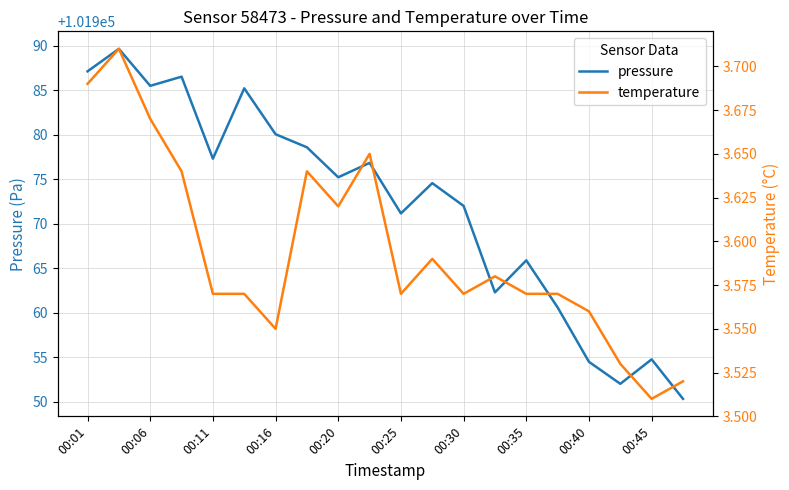

True or false: pressure and temperature intersect in this chart.

False